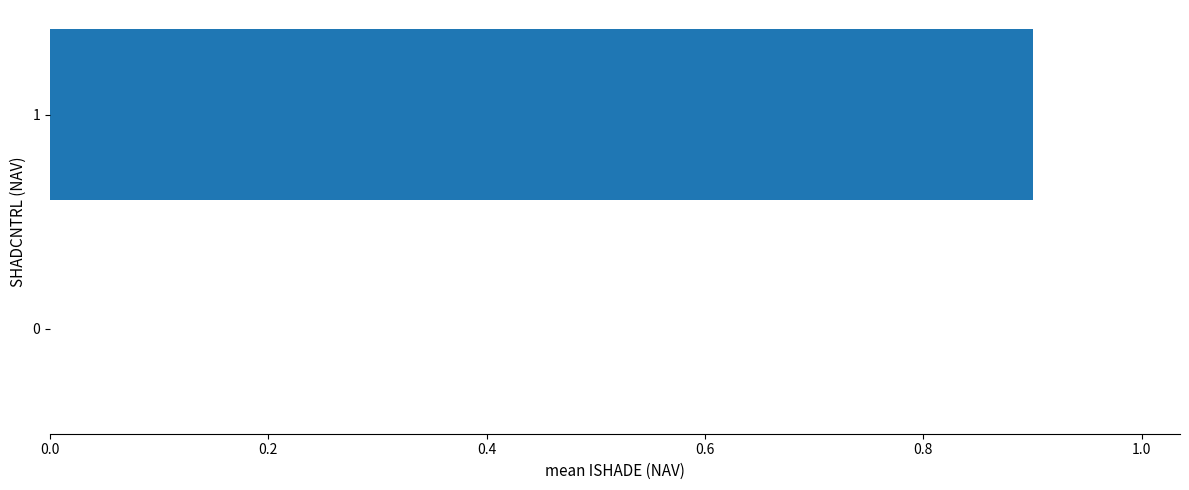

How many categories are shown in the chart?

2